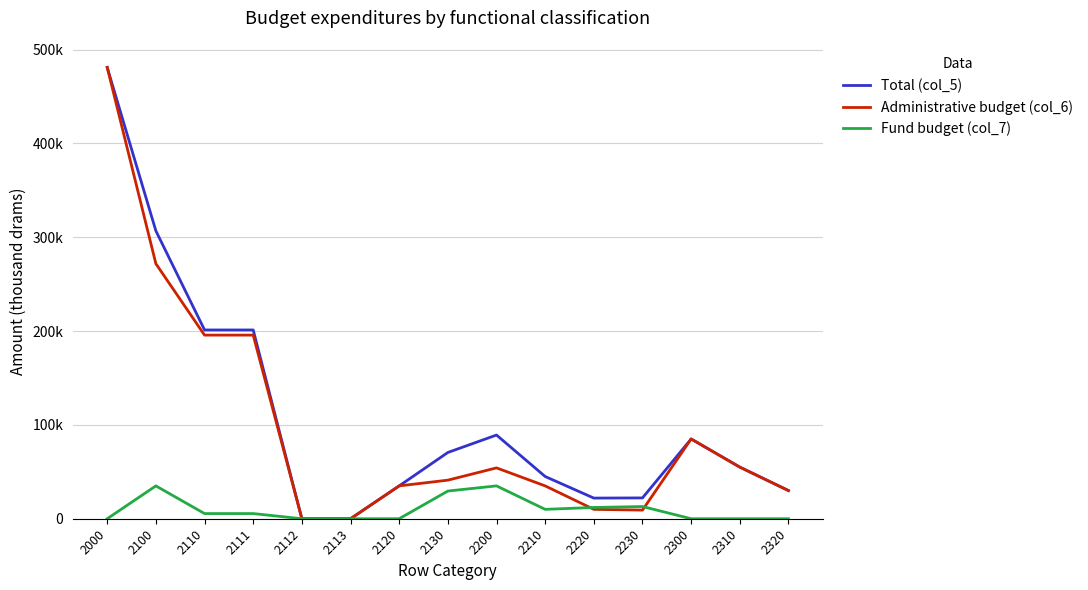

The value of Total (col_5) at 2220 is 12467.1. True or false?

False